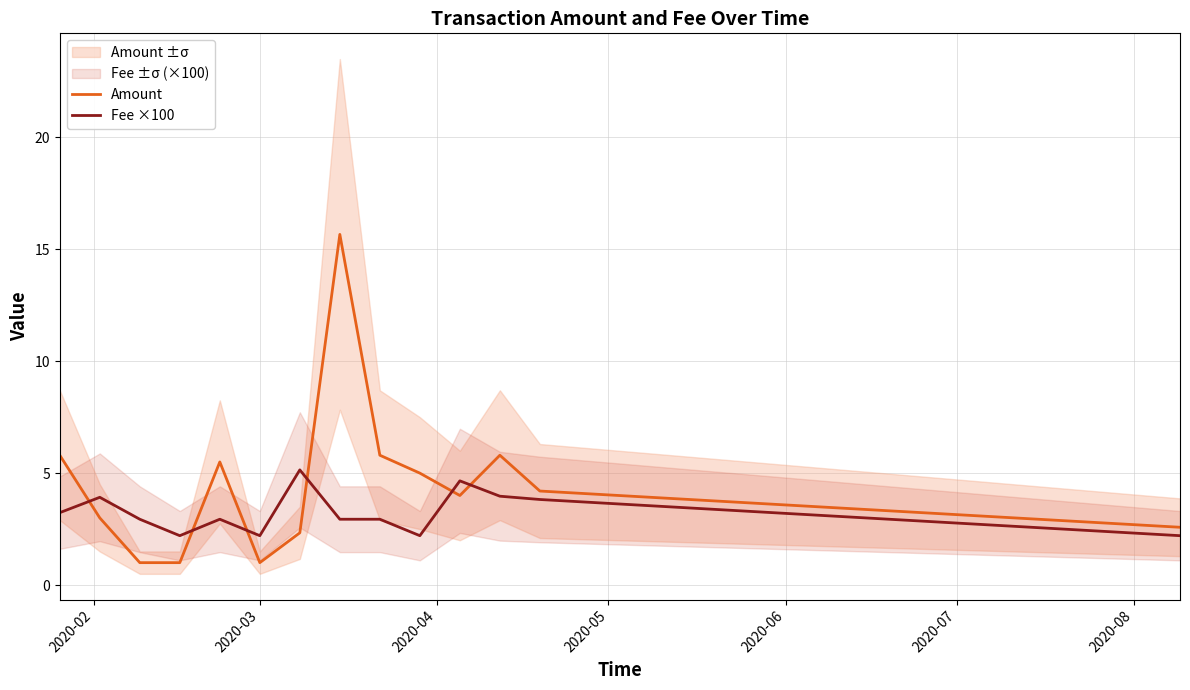

List the series in order of their overall mean, lowest first.

Fee ×100, Amount